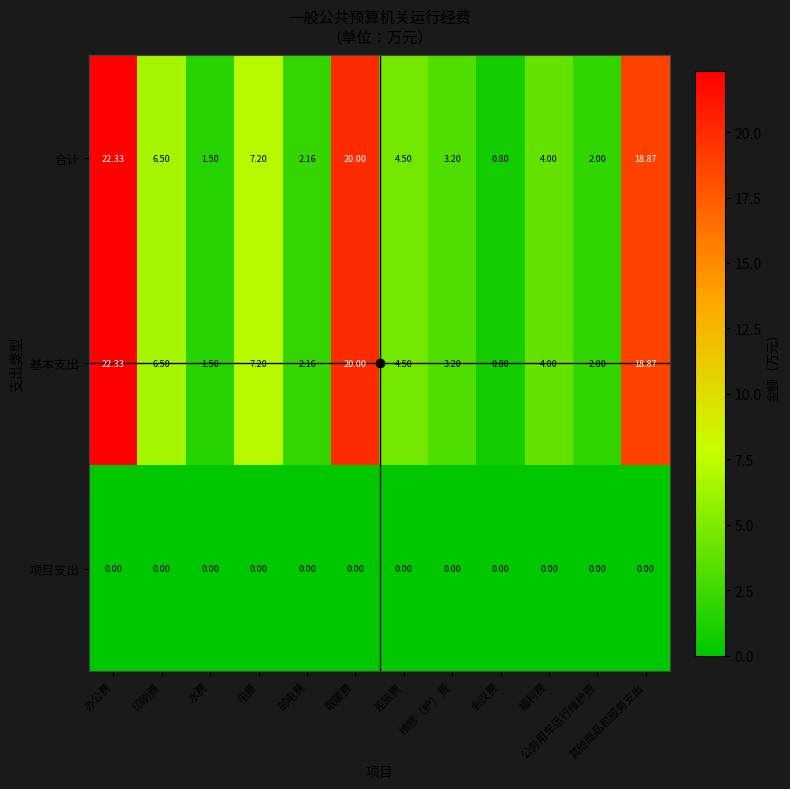

Which category has the highest value across all series?

办公费